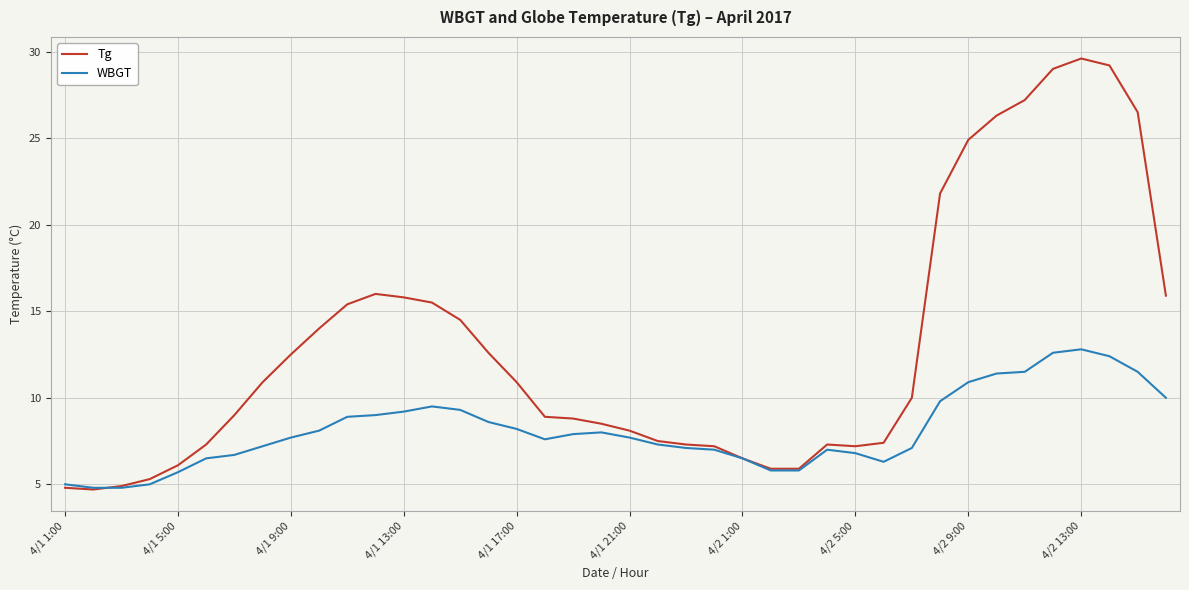

Which series has the largest total across all categories?

Tg